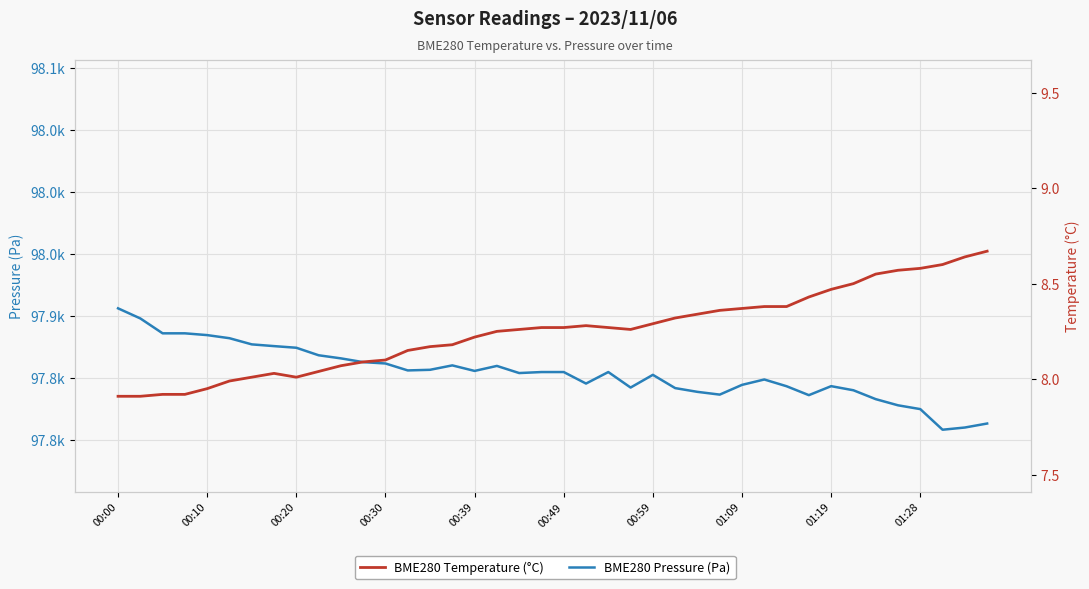

What is the approximate value of BME280 Temperature (°C) at 17?

8.2